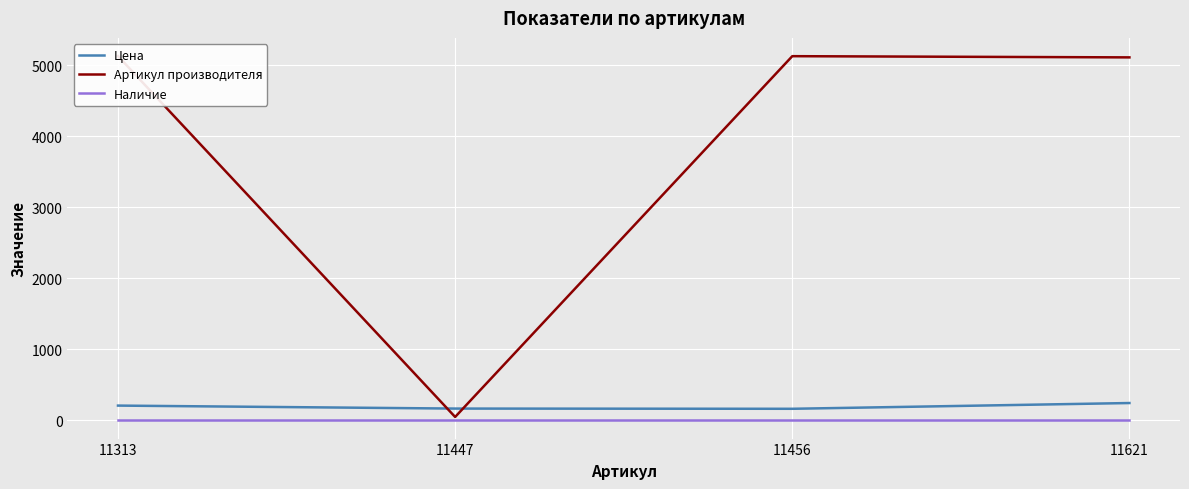

List the series in order of their peak value, lowest first.

Наличие, Цена, Артикул производителя